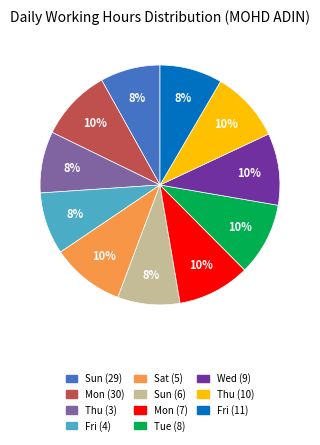

To the nearest percent, what is the difference between the largest and smallest slice percentages?

2%